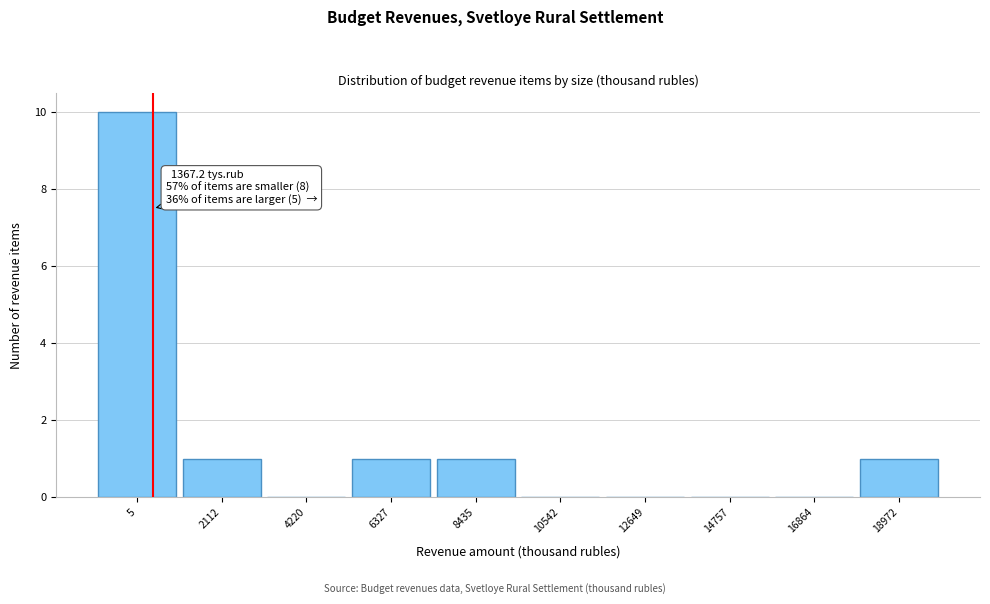

Reading left to right, what are all the values shown in this chart?

5=10	2112=1	4220=0	6327=1	8435=1	10542=0	12649=0	14757=0	16864=0	18972=1